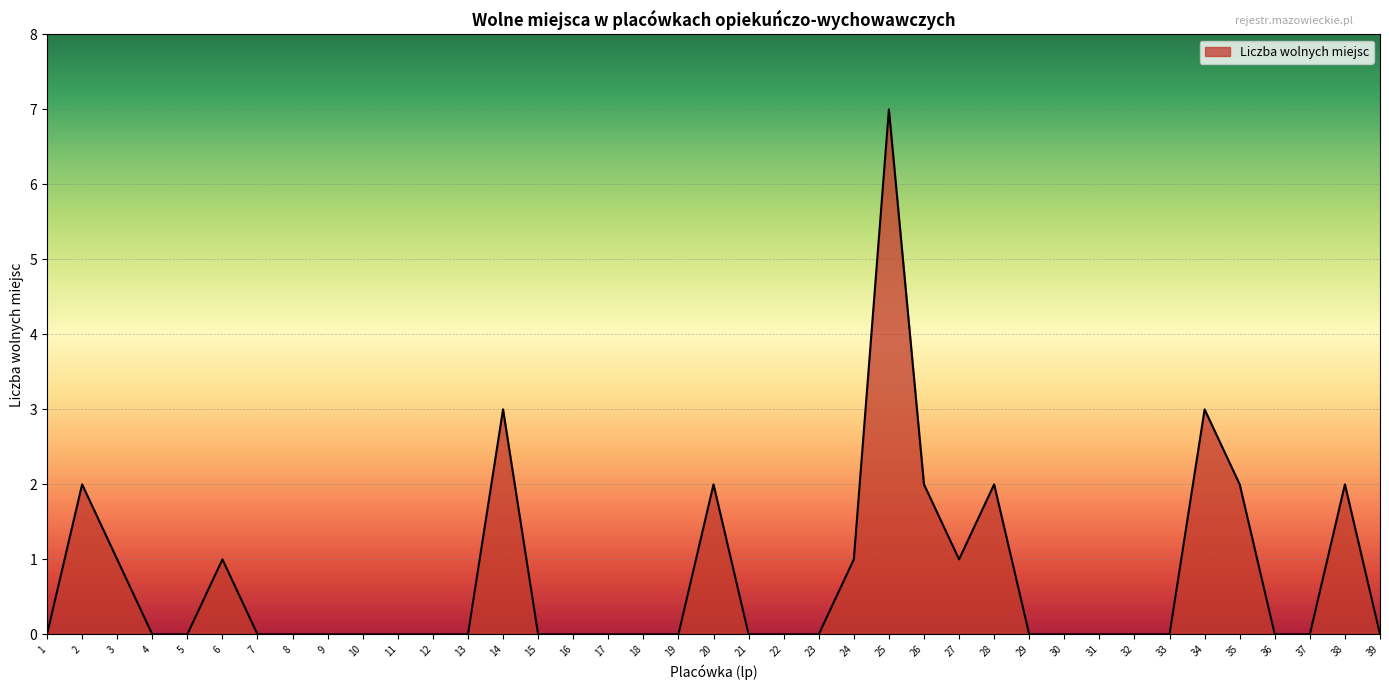

At which category does the chart reach its peak across all series?

25